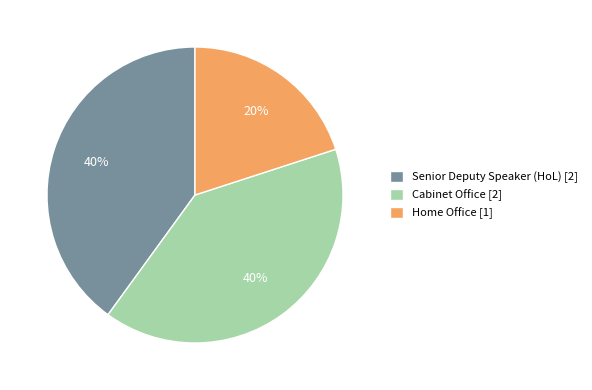

The Cabinet Office [2] slice represents 40% of the pie. True or false?

True